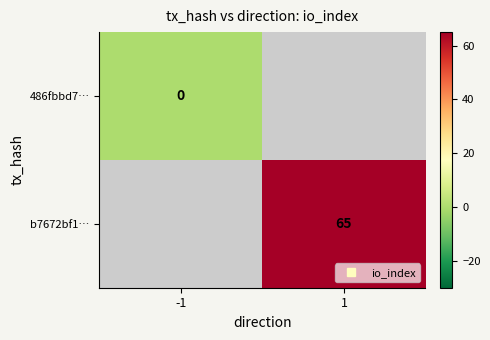

Is it true that b7672bf1… equals 39.1 at 1?

False